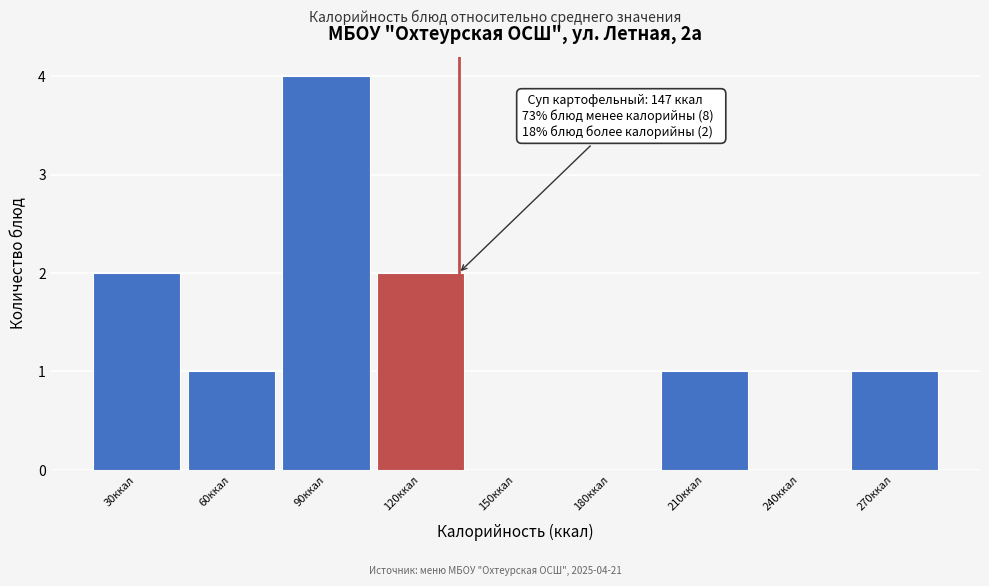

Reading right to left, extract all data points from this chart.

270ккал=1	240ккал=0	210ккал=1	180ккал=0	150ккал=0	120ккал=2	90ккал=4	60ккал=1	30ккал=2